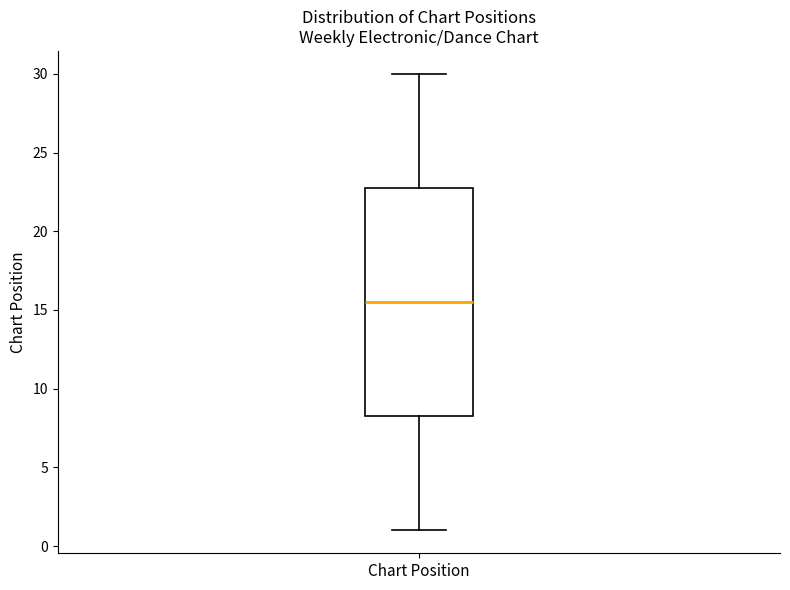

Read this box plot against the y-axis: the position of the median line, the range covered by the box, and the ends of both whiskers. The values are not printed on the chart, so give them approximately, as read against the axis.

median 15.5, box 8.5 to 23.0, whiskers 1.0 to 30.0